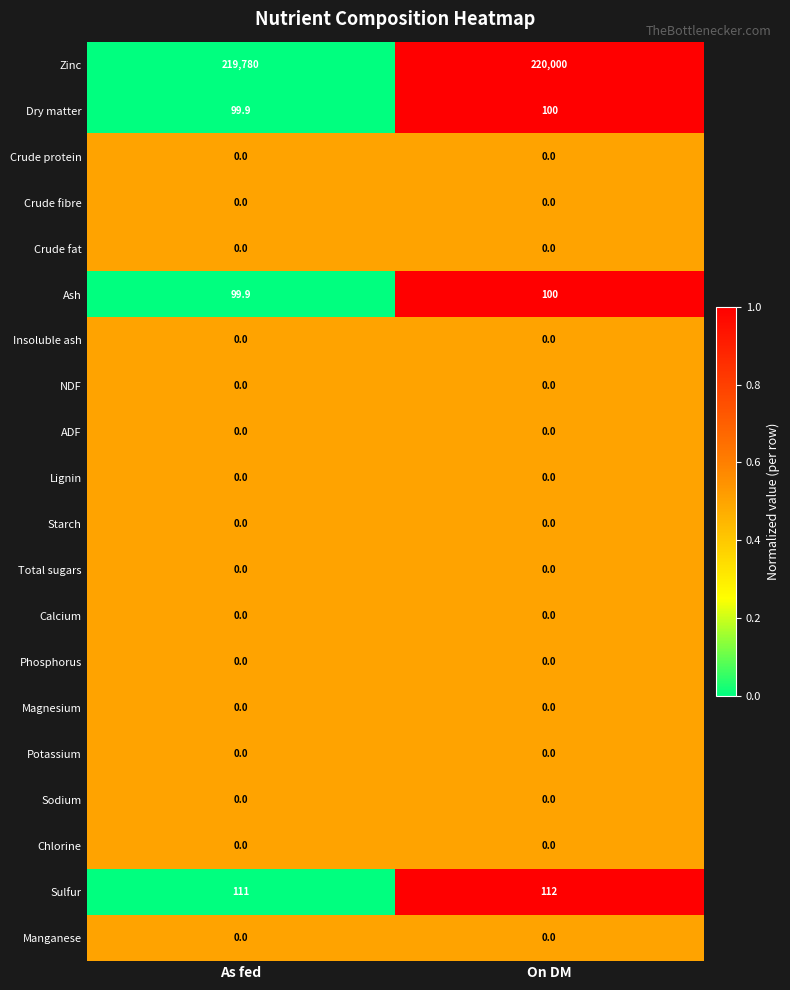

At which category is the sum across all series the highest?

On DM